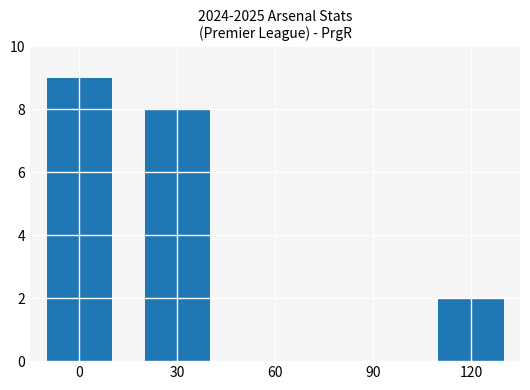

What is the greatest value displayed?

9